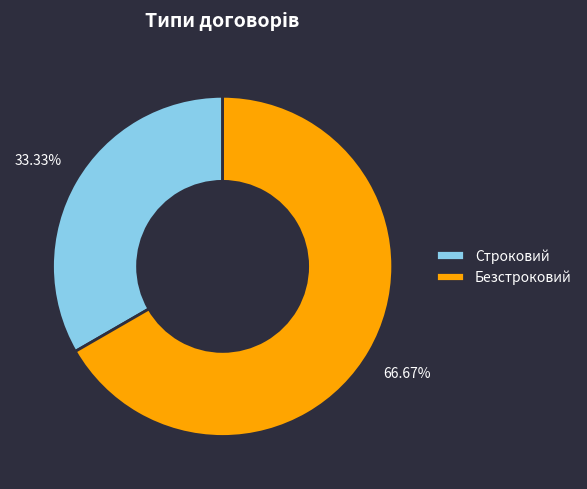

Which slice is the largest?

Безстроковий